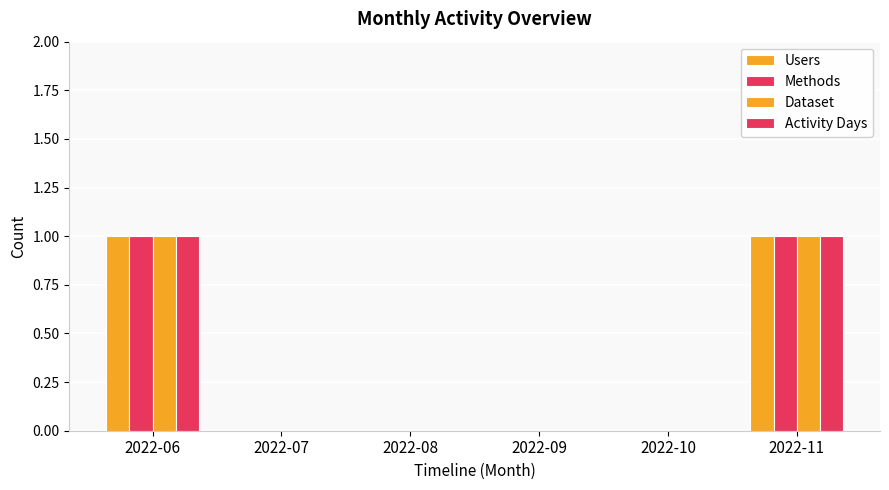

How many groups of bars are there?

6